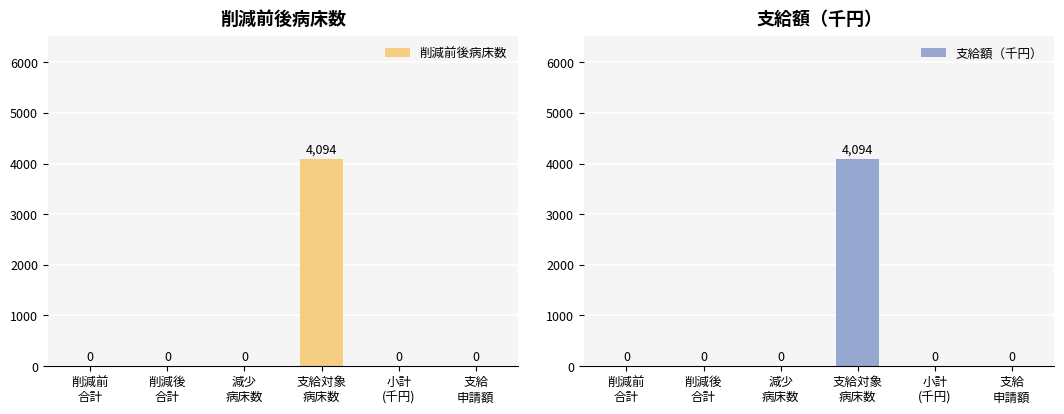

Reading left to right, list all the values displayed in this chart.

削減前後病床数: 削減前
合計=0	削減後
合計=0	減少
病床数=0	支給対象
病床数=4094	小計
(千円)=0	支給
申請額=0
支給額（千円）: 削減前
合計=0	削減後
合計=0	減少
病床数=0	支給対象
病床数=4094	小計
(千円)=0	支給
申請額=0